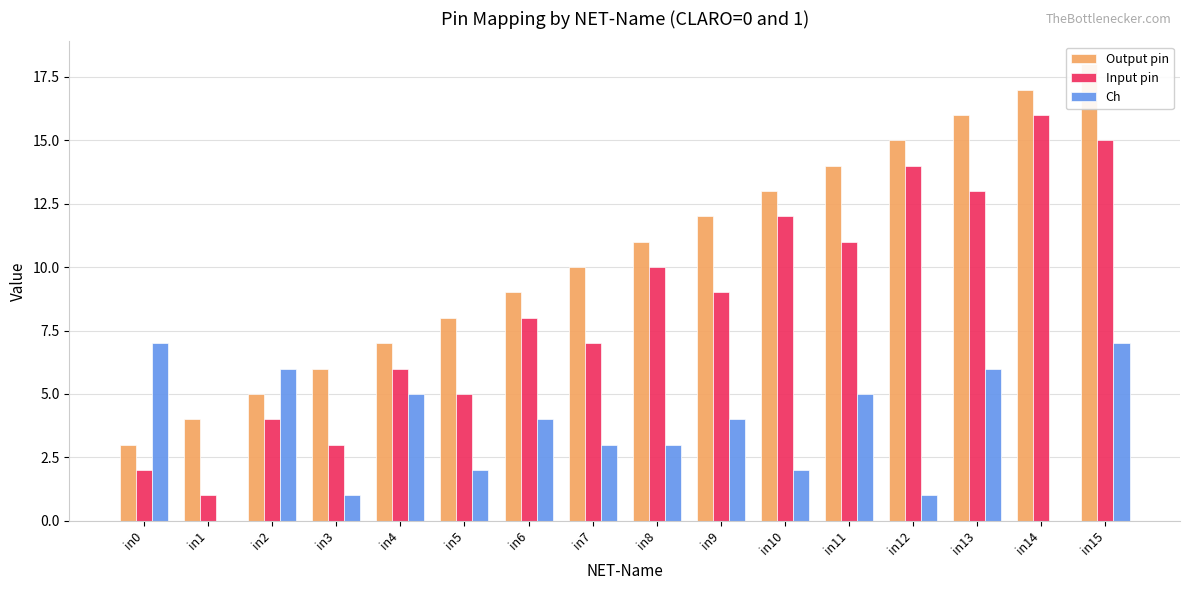

Is the value of Output pin at in2 greater than the value of Input pin at in2?

Yes